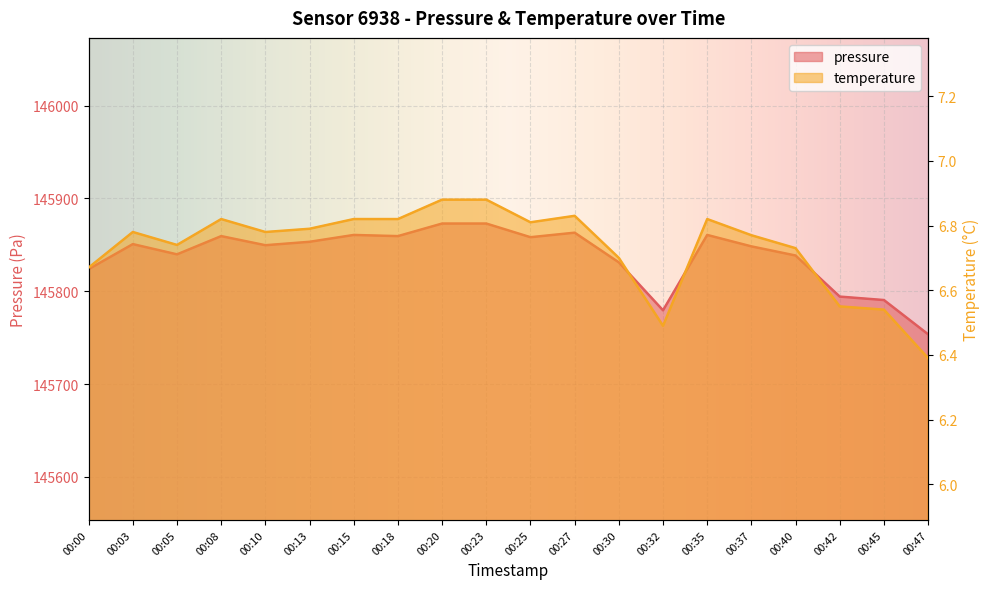

What is the sum of all temperature values?

134.6